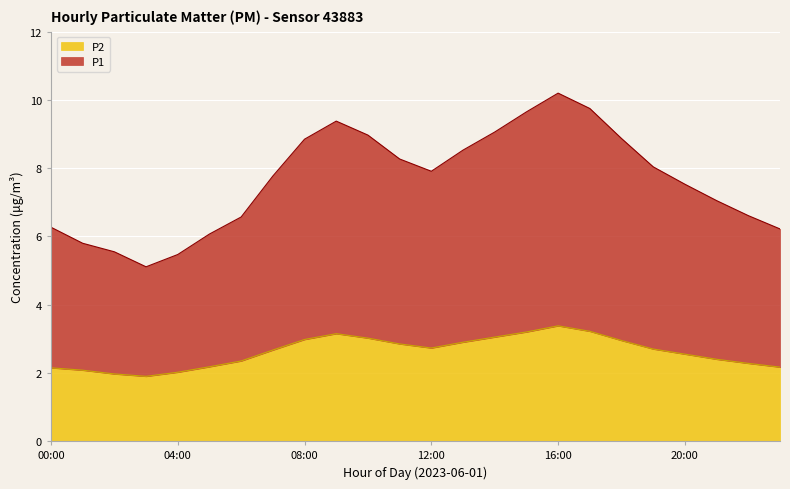

What is the approximate value of P2 at 14:00?

3.0